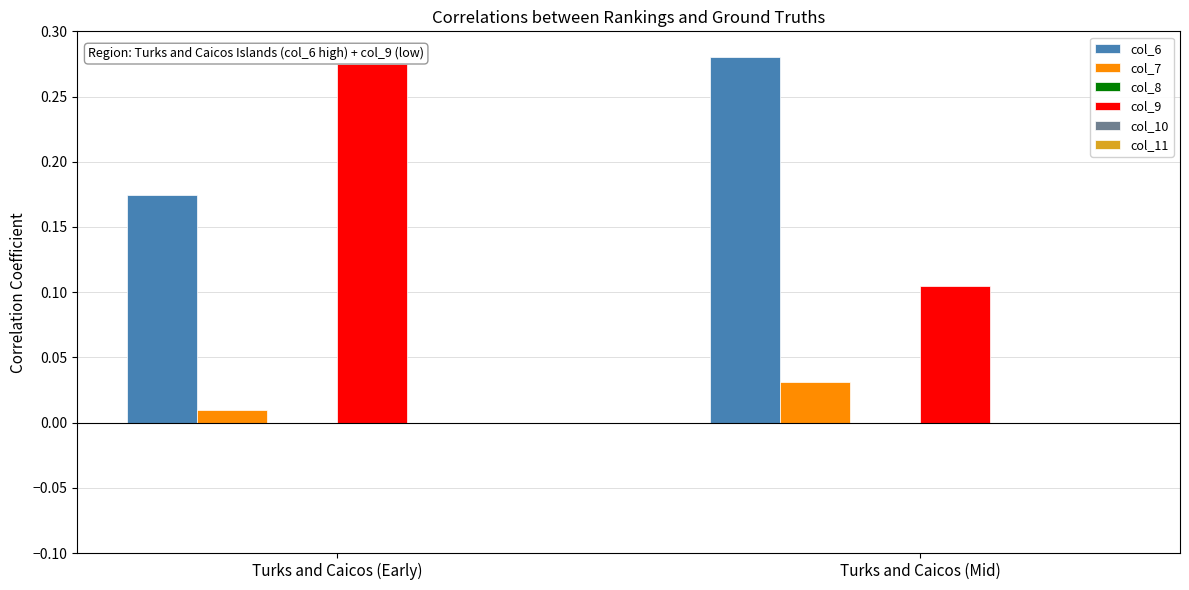

How many groups of bars are there?

2